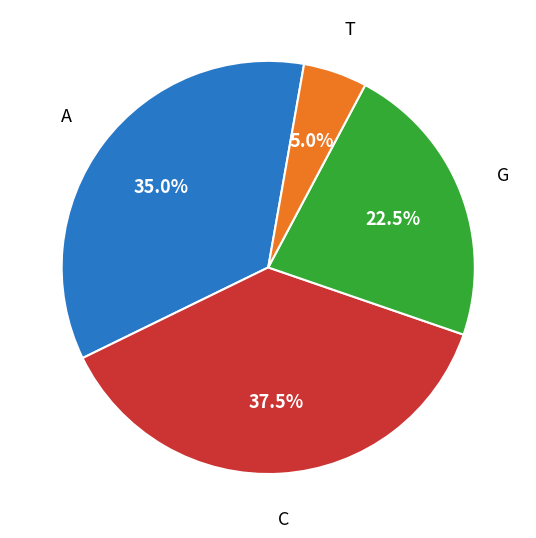

Approximately how many times larger is the value at G compared to C?

0.6